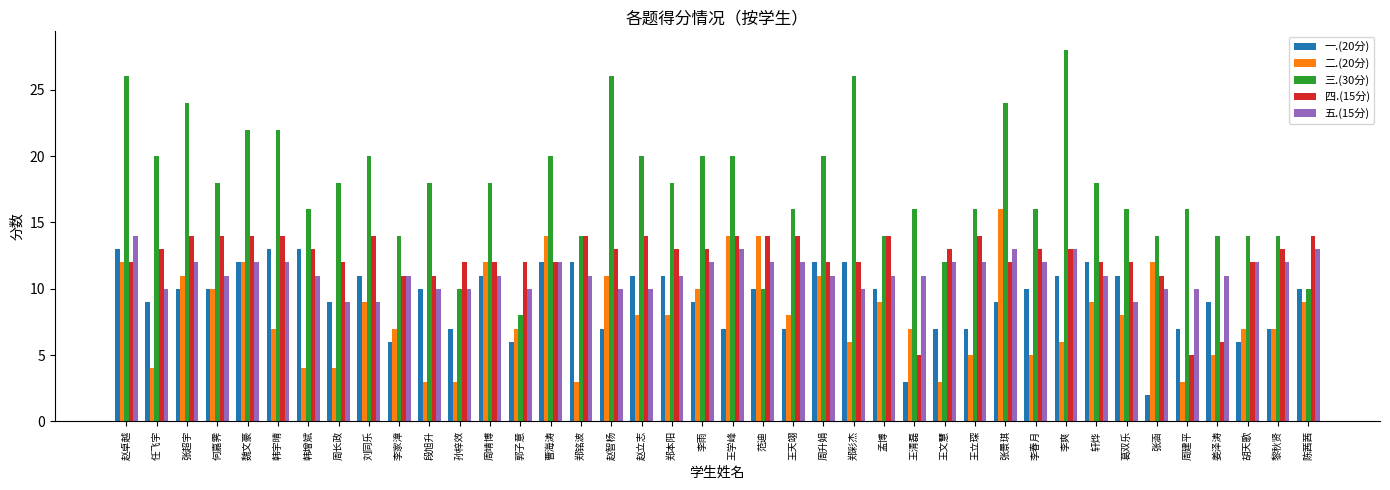

How many 五.(15分) values are between 10 and 12?

32